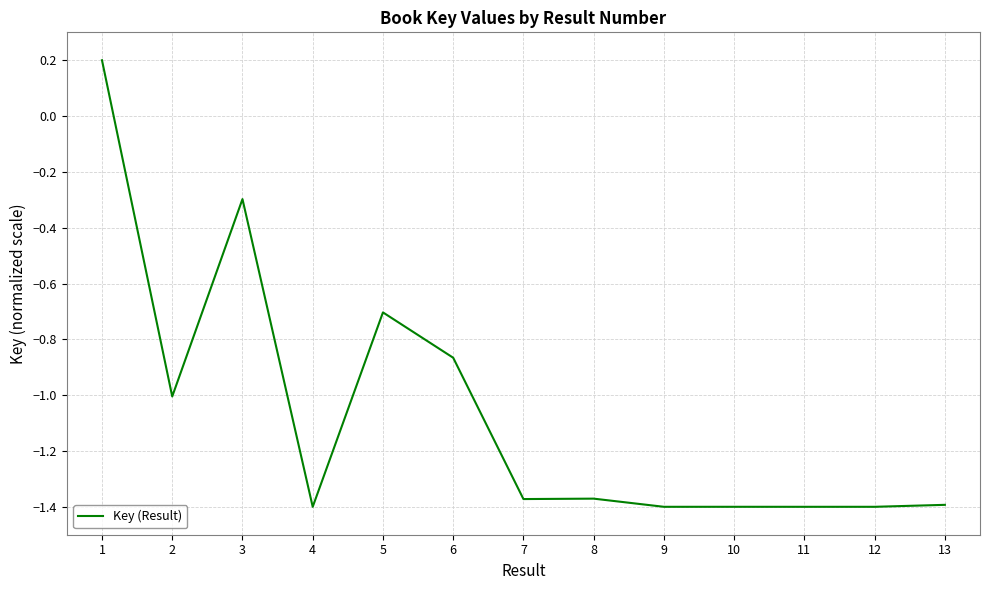

What is the difference between the second highest and second lowest values?

1.1